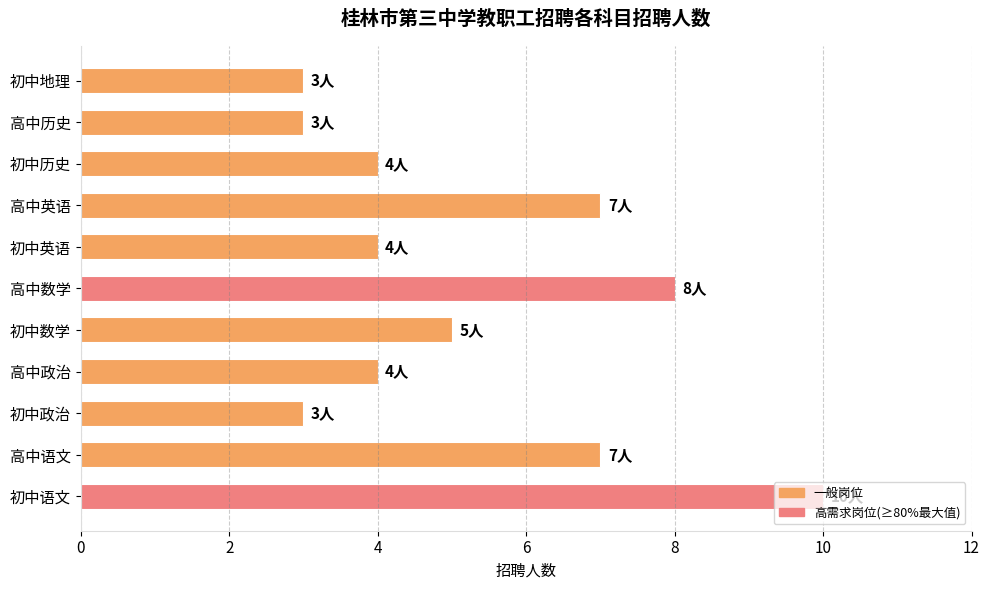

What is the approximate value at 初中政治?

3